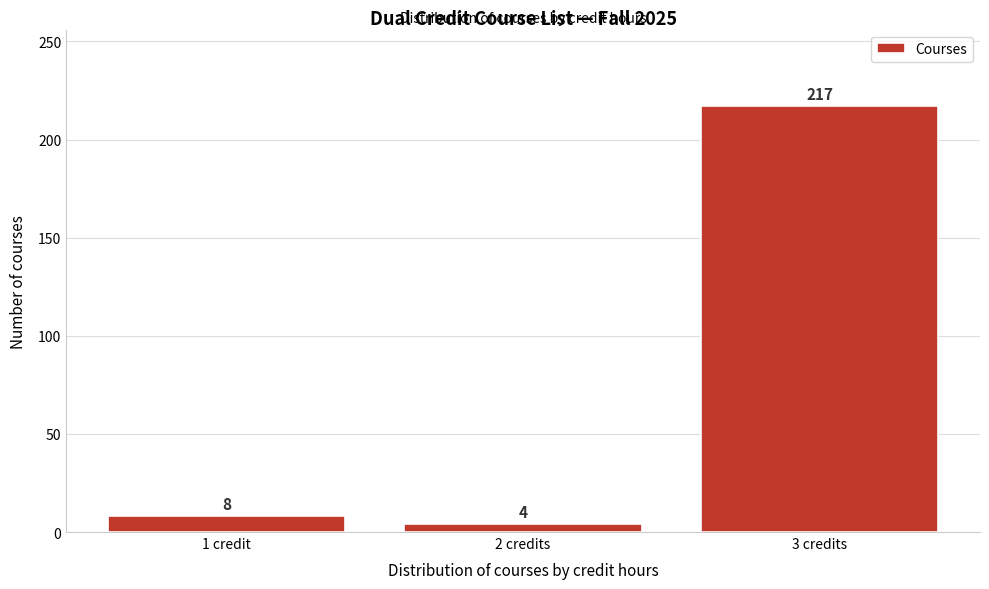

Reading left to right, extract all data points from this chart.

8	4	217